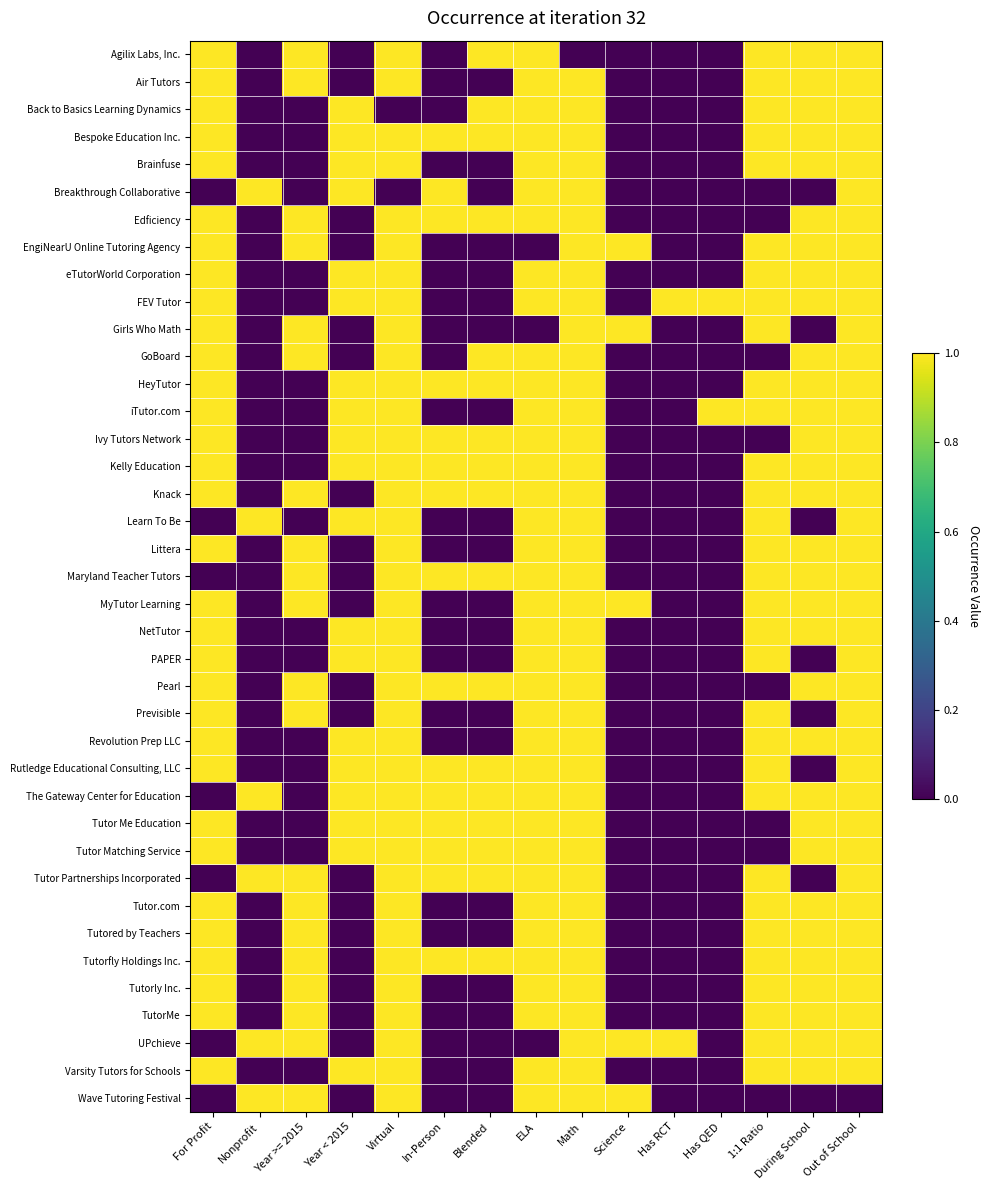

What is the difference between the highest and lowest values at Has RCT?

1